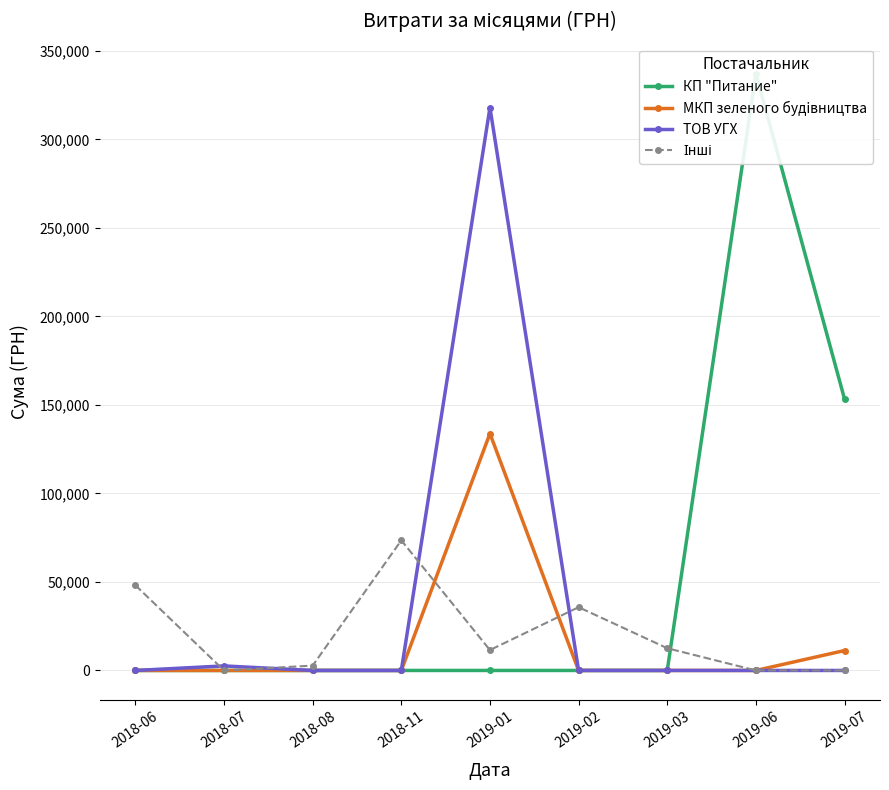

Which category has the lowest value across all series?

2018-06